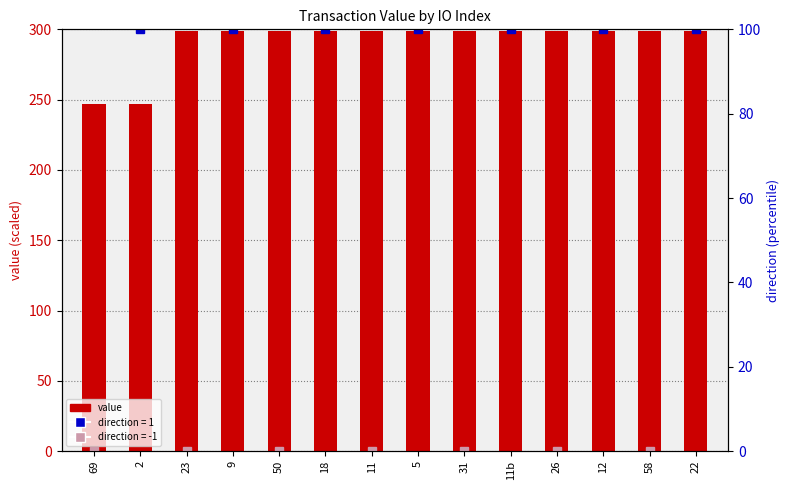

Reading right to left, list all the values displayed in this chart.

298.5	298.5	298.5	298.5	298.7	298.7	298.6	298.6	298.5	298.5	298.6	298.6	246.8	246.8